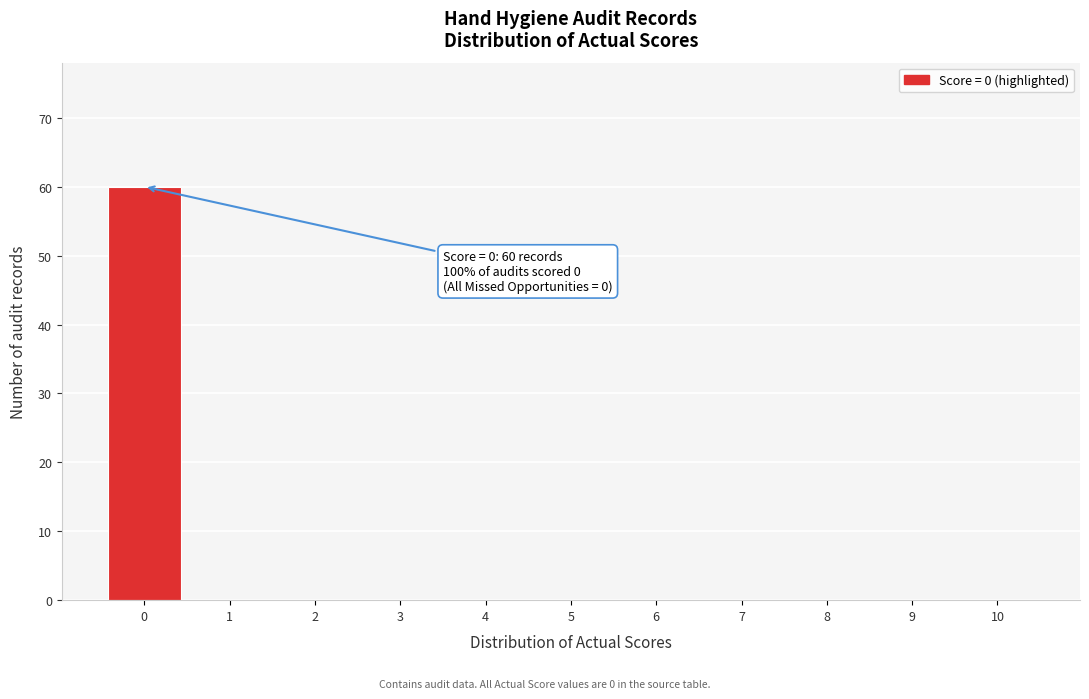

Which range on the x-axis has the tallest bar?

-0.5 to 0.5